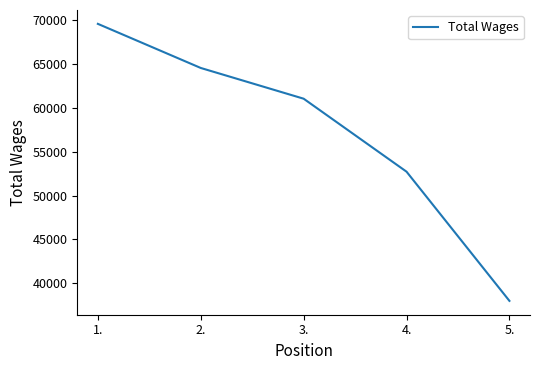

Reading left to right, extract all data points from this chart.

69612	64574	61064	52729	37975